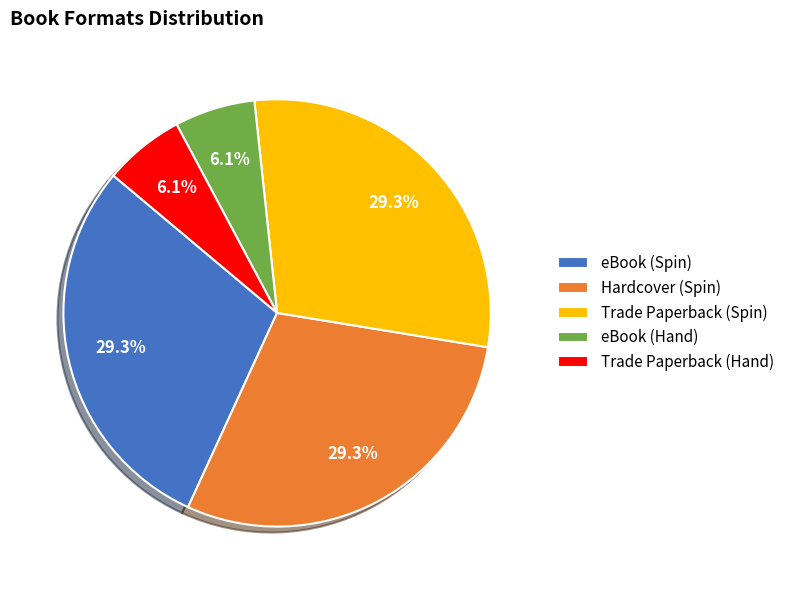

Is there a majority slice in this chart?

No